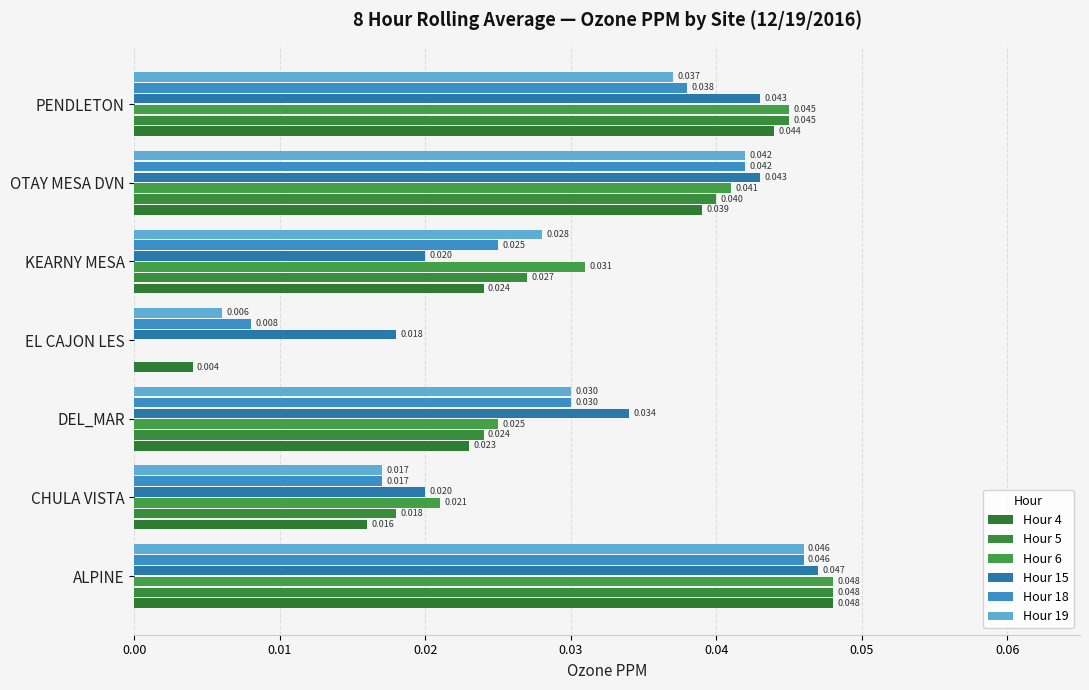

How many positive values does the Hour 6 series have?

6